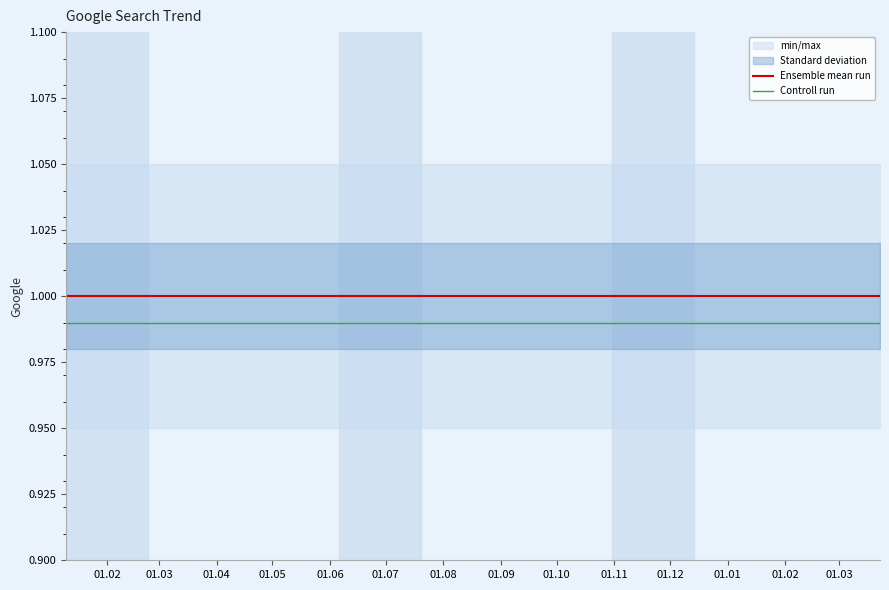

What is the value of the Ensemble mean run point at the 3rd from the left?

1.0